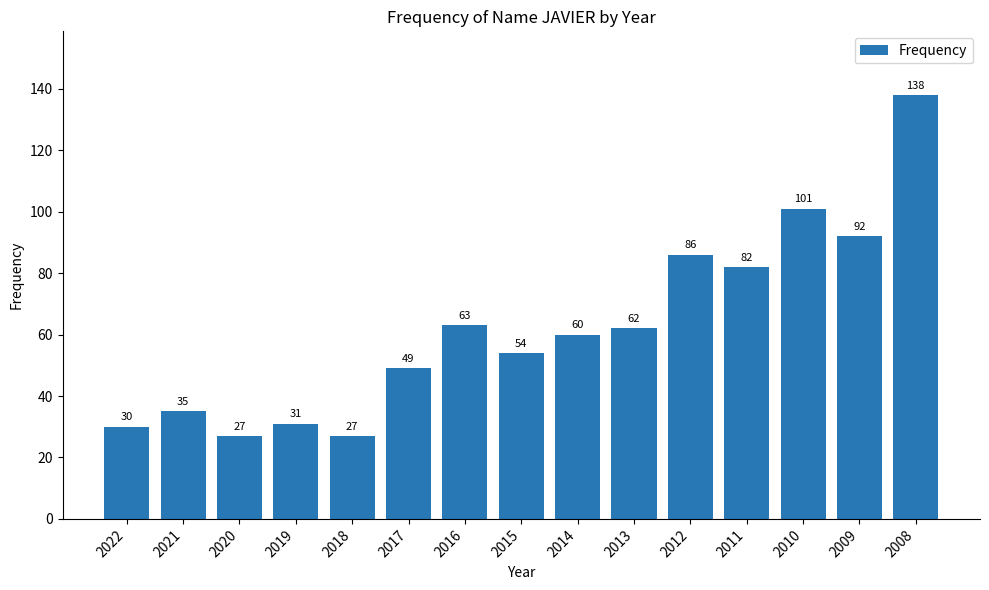

The value at 2019 is 46. True or false?

False